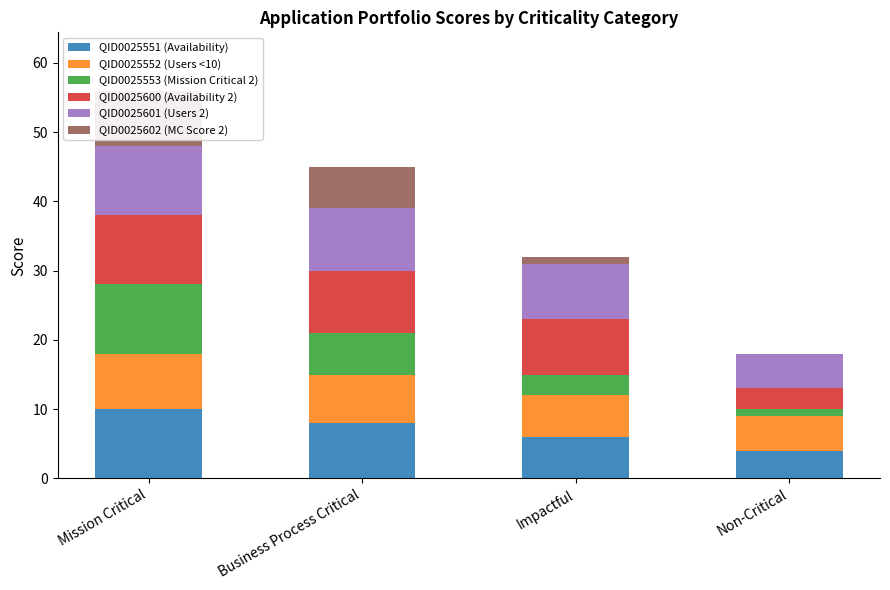

What is the label of the 3rd bar from the right?

Business Process Critical